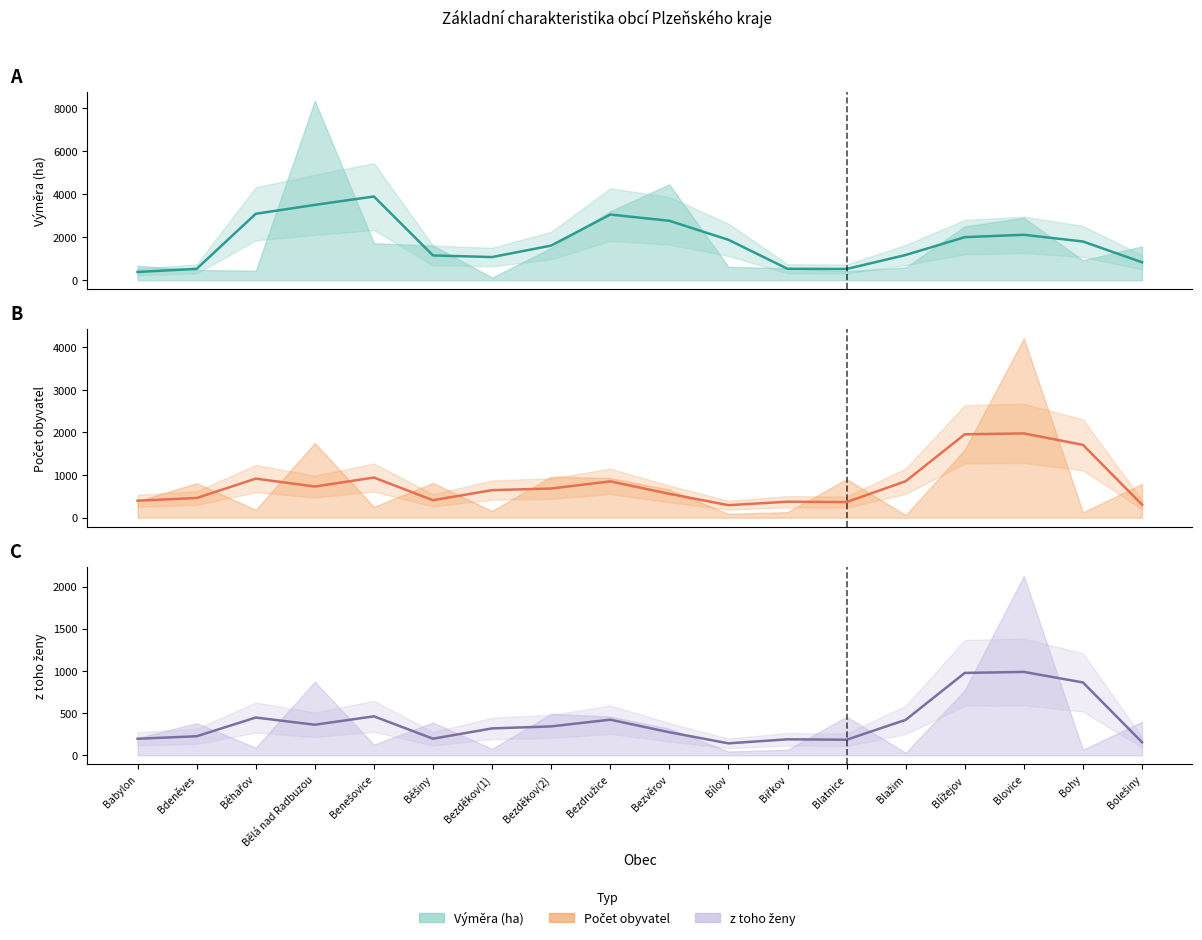

Reading right to left, what are all the values shown in this chart?

Výměra (ha) (trend): Bolešiny=830.3	Bohy=1795.7	Blovice=2107.3	Blížejov=1996.2	Blažim=1168.5	Blatnice=518.9	Biřkov=528.6	Bílov=1873.6	Bezvěrov=2757.0	Bezdružice=3047.0	Bezděkov(2)=1605.1	Bezděkov(1)=1072.6	Běšiny=1147.7	Benešovice=3884.2	Bělá nad Radbuzou=3495.3	Běhařov=3081.6	Bdeněves=526.1	Babylon=380.5
Počet obyvatel (trend): Bolešiny=306.3	Bohy=1708.7	Blovice=1976.7	Blížejov=1956.3	Blažim=855.7	Blatnice=367.0	Biřkov=375.7	Bílov=294.3	Bezvěrov=560.7	Bezdružice=852.0	Bezděkov(2)=684.7	Bezděkov(1)=646.7	Běšiny=410.3	Benešovice=942.0	Bělá nad Radbuzou=731.3	Běhařov=917.0	Bdeněves=461.7	Babylon=400.0
z toho ženy (trend): Bolešiny=154.7	Bohy=863.7	Blovice=988.3	Blížejov=976.3	Blažim=420.0	Blatnice=184.3	Biřkov=189.3	Bílov=141.7	Bezvěrov=273.0	Bezdružice=422.0	Bezděkov(2)=342.3	Bezděkov(1)=318.7	Běšiny=196.7	Benešovice=461.7	Bělá nad Radbuzou=362.3	Běhařov=447.3	Bdeněves=225.7	Babylon=195.7